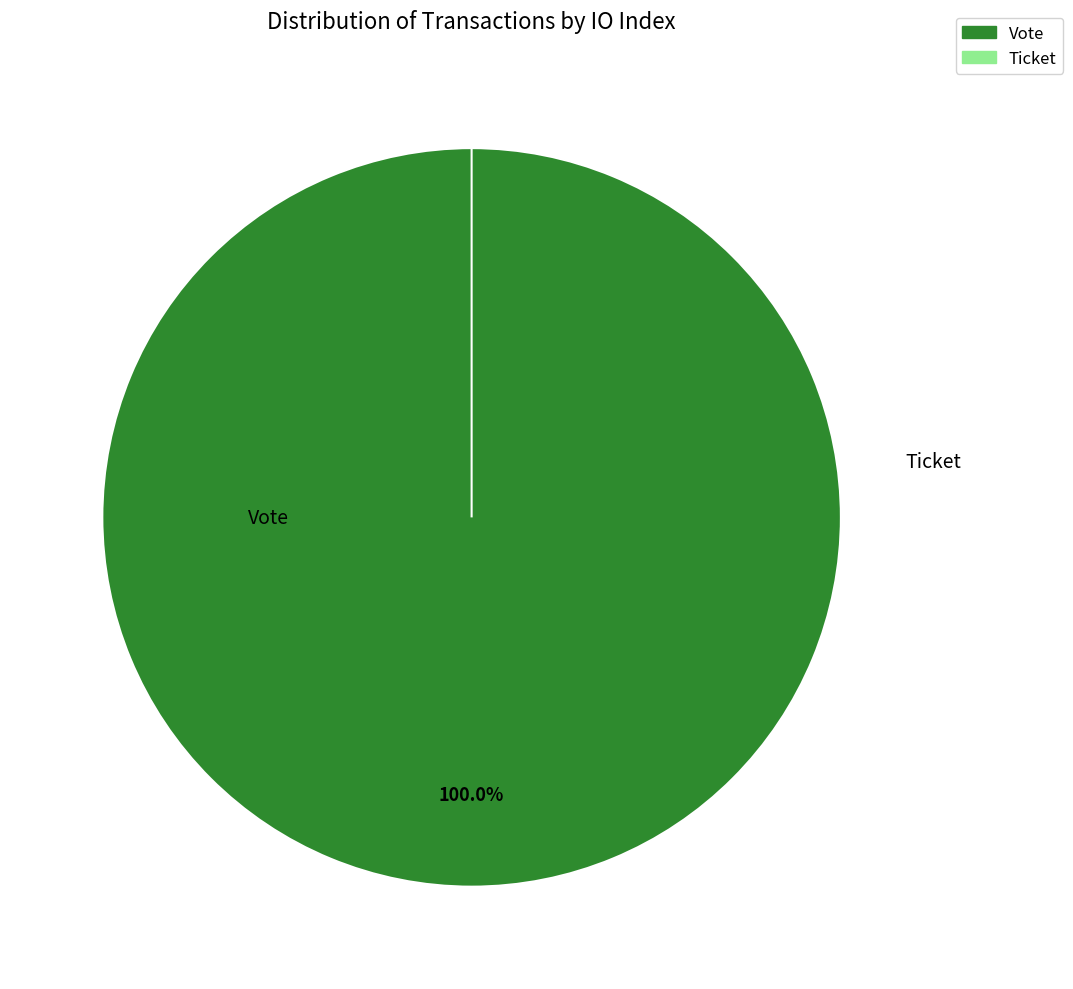

Which slice is the largest?

Vote